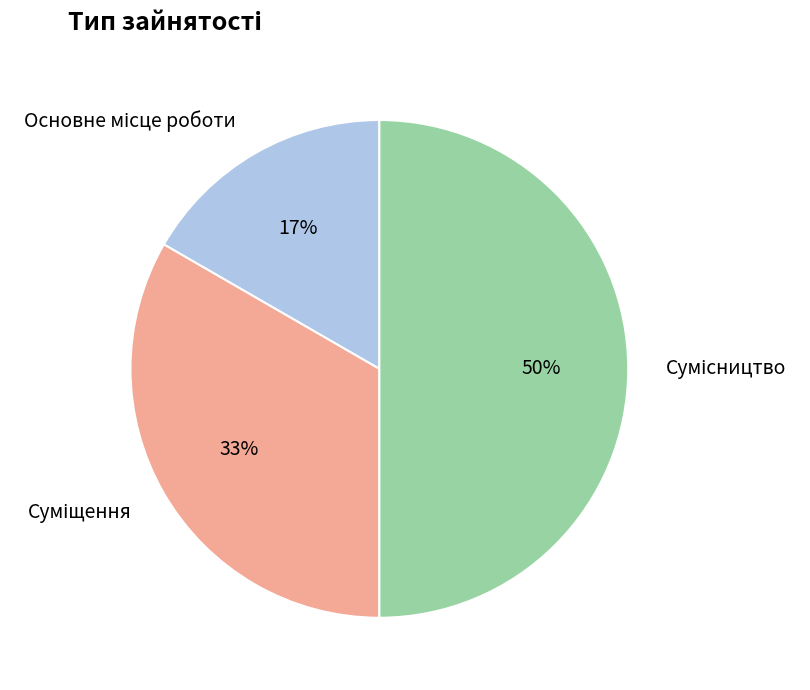

To the nearest percent, what is the average slice percentage?

33%